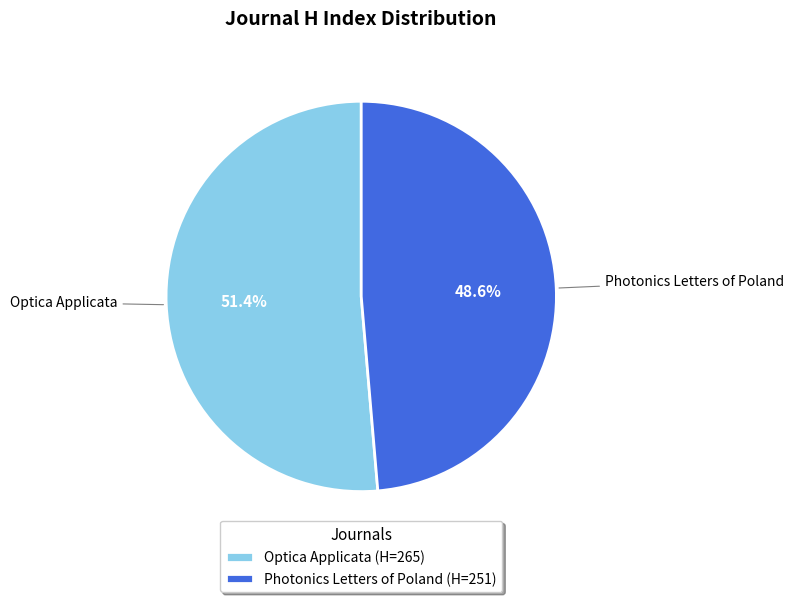

Combined, do Photonics Letters of Poland and Optica Applicata account for over 50%?

Yes